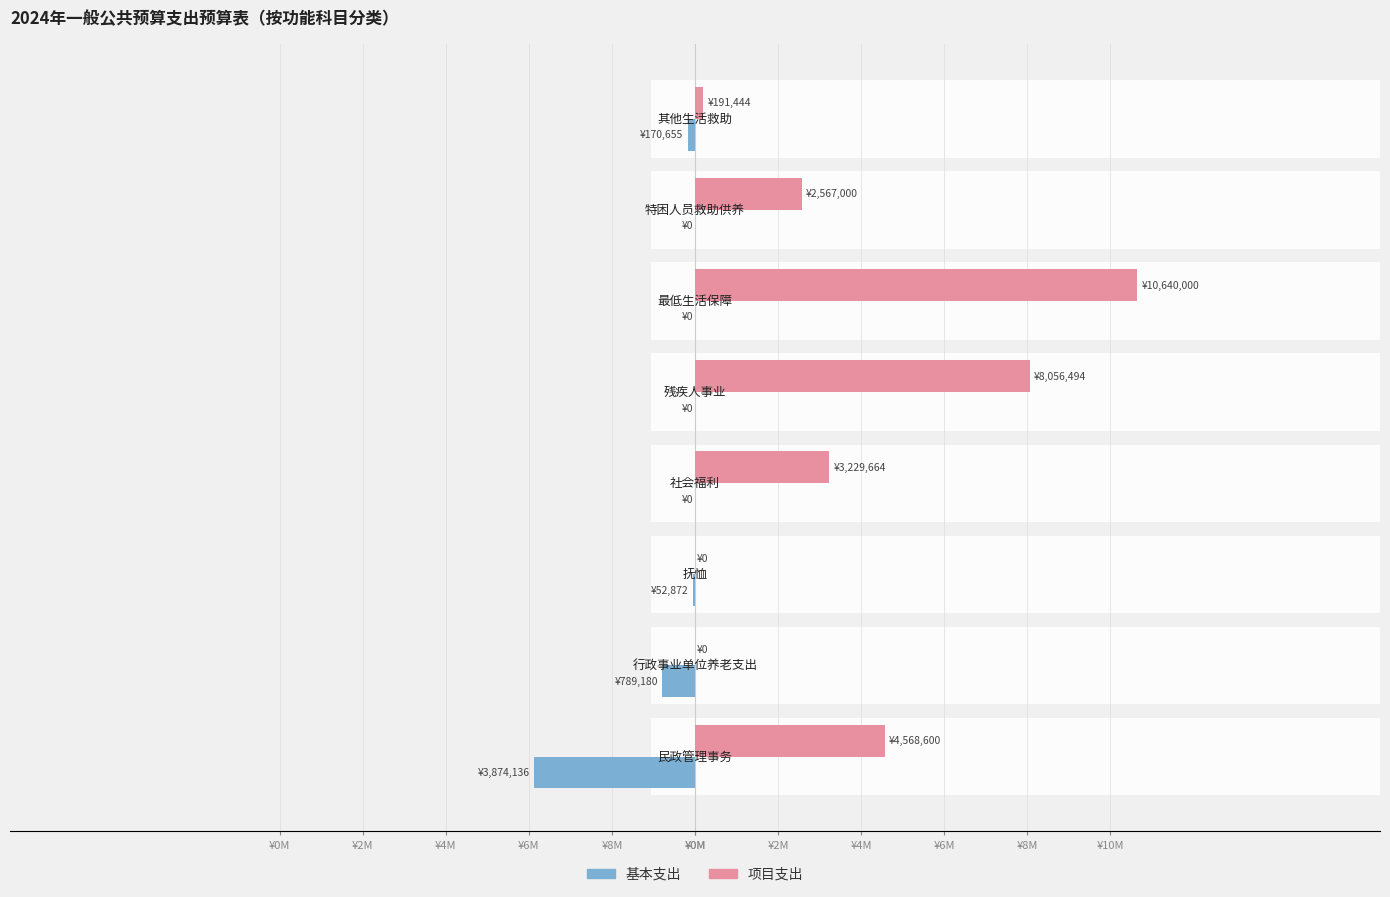

What is the value of the 项目支出 bar at the 5th from the left?

8056494.0